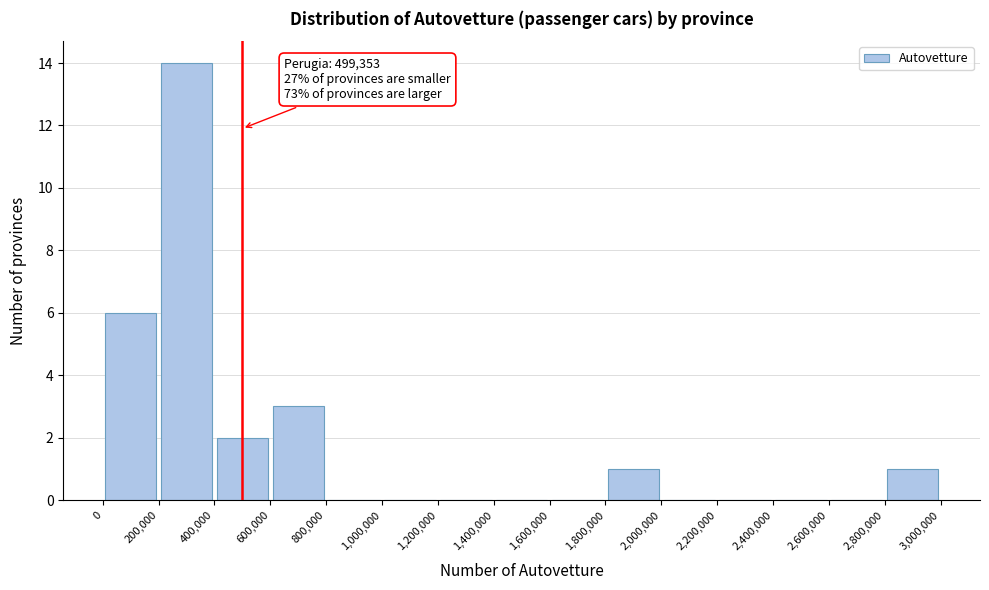

Over which range of the x-axis is the bar tallest?

200,000 to 400,000